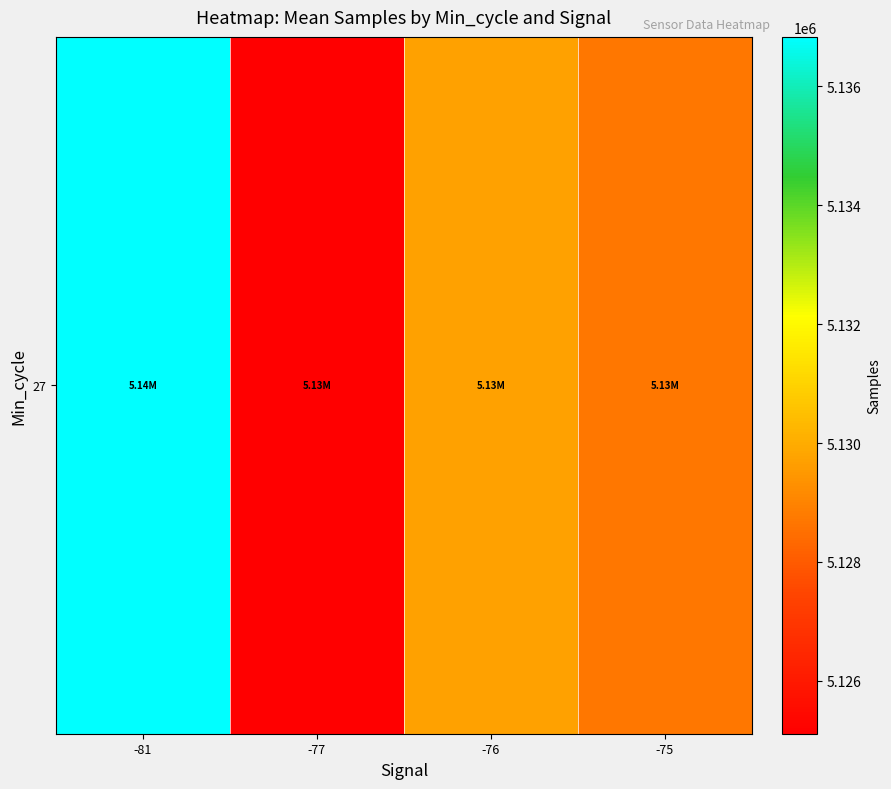

The chart shows a value of 5128711.8 at -75. True or false?

True